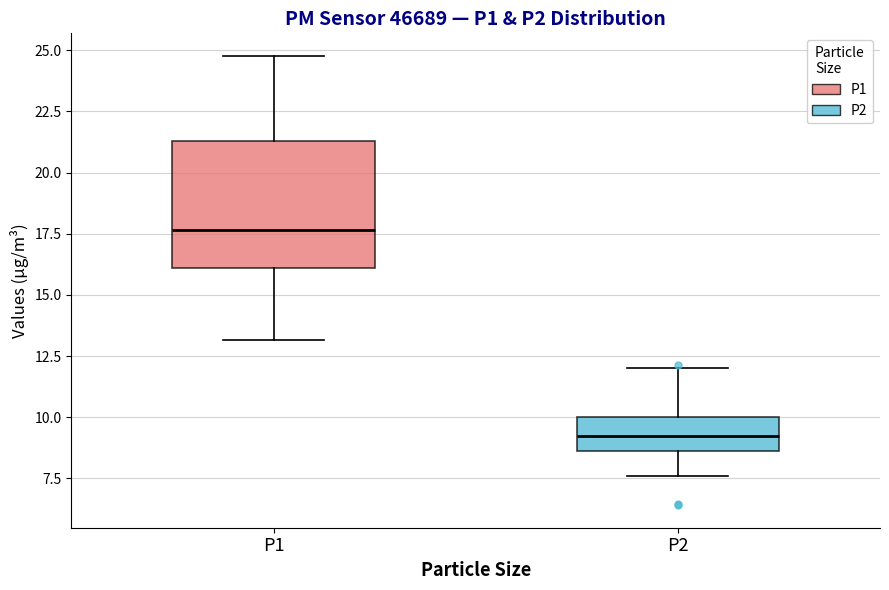

Reading left to right, transcribe this box plot: for each box, give where its median line is, the range the box spans, and where its two whiskers end, as read against the y-axis. The values are not printed on the chart, so give them approximately, as read against the axis.

P1: median 17.5, box 16.0 to 21.5, whiskers 13.0 to 25.0
P2: median 9.0, box 8.5 to 10.0, whiskers 7.5 to 12.0